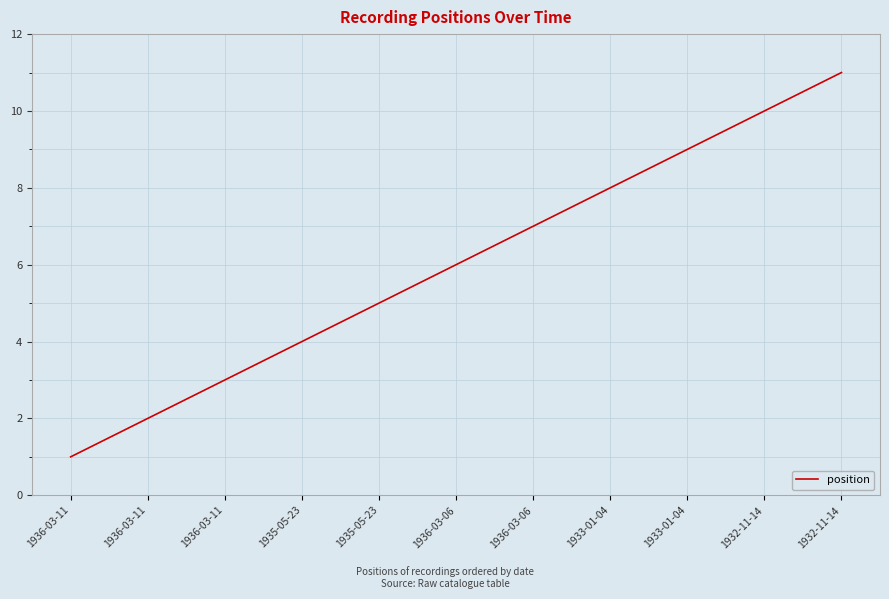

Rank the categories by value from highest to lowest.

1932-11-14, 1932-11-14, 1933-01-04, 1933-01-04, 1936-03-06, 1936-03-06, 1935-05-23, 1935-05-23, 1936-03-11, 1936-03-11, 1936-03-11